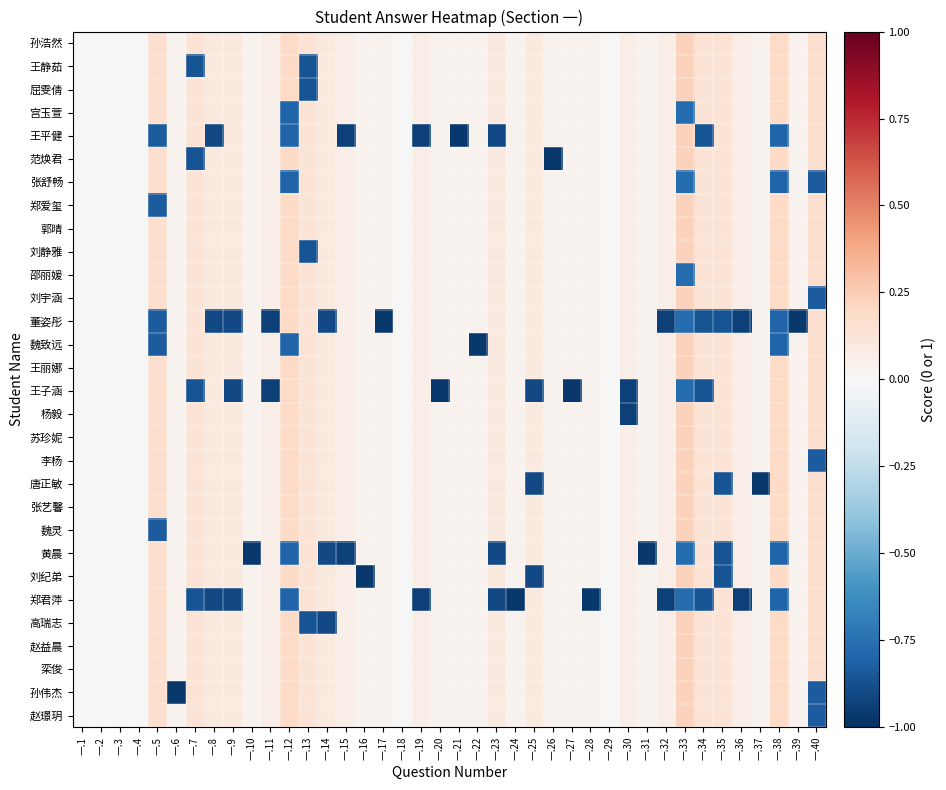

Reading right to left, transcribe all the data shown in this chart.

孙浩然: 一.40=0.2	一.39=0.0	一.38=0.2	一.37=0.0	一.36=0.1	一.35=0.1	一.34=0.1	一.33=0.2	一.32=0.1	一.31=0.0	一.30=0.1	一.29=0.0	一.28=0.0	一.27=0.0	一.26=0.0	一.25=0.1	一.24=0.0	一.23=0.1	一.22=0.0	一.21=0.0	一.20=0.0	一.19=0.1	一.18=0.0	一.17=0.0	一.16=0.0	一.15=0.1	一.14=0.1	一.13=0.1	一.12=0.2	一.11=0.1	一.10=0.0	一.9=0.1	一.8=0.1	一.7=0.1	一.6=0.0	一.5=0.2	一.4=0.0	一.3=0.0	一.2=0.0	一.1=0.0
王静茹: 一.40=0.2	一.39=0.0	一.38=0.2	一.37=0.0	一.36=0.1	一.35=0.1	一.34=0.1	一.33=0.2	一.32=0.1	一.31=0.0	一.30=0.1	一.29=0.0	一.28=0.0	一.27=0.0	一.26=0.0	一.25=0.1	一.24=0.0	一.23=0.1	一.22=0.0	一.21=0.0	一.20=0.0	一.19=0.1	一.18=0.0	一.17=0.0	一.16=0.0	一.15=0.1	一.14=0.1	一.13=-0.9	一.12=0.2	一.11=0.1	一.10=0.0	一.9=0.1	一.8=0.1	一.7=-0.9	一.6=0.0	一.5=0.2	一.4=0.0	一.3=0.0	一.2=0.0	一.1=0.0
屈雯倩: 一.40=0.2	一.39=0.0	一.38=0.2	一.37=0.0	一.36=0.1	一.35=0.1	一.34=0.1	一.33=0.2	一.32=0.1	一.31=0.0	一.30=0.1	一.29=0.0	一.28=0.0	一.27=0.0	一.26=0.0	一.25=0.1	一.24=0.0	一.23=0.1	一.22=0.0	一.21=0.0	一.20=0.0	一.19=0.1	一.18=0.0	一.17=0.0	一.16=0.0	一.15=0.1	一.14=0.1	一.13=-0.9	一.12=0.2	一.11=0.1	一.10=0.0	一.9=0.1	一.8=0.1	一.7=0.1	一.6=0.0	一.5=0.2	一.4=0.0	一.3=0.0	一.2=0.0	一.1=0.0
宫玉萱: 一.40=0.2	一.39=0.0	一.38=0.2	一.37=0.0	一.36=0.1	一.35=0.1	一.34=0.1	一.33=-0.8	一.32=0.1	一.31=0.0	一.30=0.1	一.29=0.0	一.28=0.0	一.27=0.0	一.26=0.0	一.25=0.1	一.24=0.0	一.23=0.1	一.22=0.0	一.21=0.0	一.20=0.0	一.19=0.1	一.18=0.0	一.17=0.0	一.16=0.0	一.15=0.1	一.14=0.1	一.13=0.1	一.12=-0.8	一.11=0.1	一.10=0.0	一.9=0.1	一.8=0.1	一.7=0.1	一.6=0.0	一.5=0.2	一.4=0.0	一.3=0.0	一.2=0.0	一.1=0.0
王平健: 一.40=0.2	一.39=0.0	一.38=-0.8	一.37=0.0	一.36=0.1	一.35=0.1	一.34=-0.9	一.33=0.2	一.32=0.1	一.31=0.0	一.30=0.1	一.29=0.0	一.28=0.0	一.27=0.0	一.26=0.0	一.25=0.1	一.24=0.0	一.23=-0.9	一.22=0.0	一.21=-1.0	一.20=0.0	一.19=-0.9	一.18=0.0	一.17=0.0	一.16=0.0	一.15=-0.9	一.14=0.1	一.13=0.1	一.12=-0.8	一.11=0.1	一.10=0.0	一.9=0.1	一.8=-0.9	一.7=0.1	一.6=0.0	一.5=-0.8	一.4=0.0	一.3=0.0	一.2=0.0	一.1=0.0
范焕君: 一.40=0.2	一.39=0.0	一.38=0.2	一.37=0.0	一.36=0.1	一.35=0.1	一.34=0.1	一.33=0.2	一.32=0.1	一.31=0.0	一.30=0.1	一.29=0.0	一.28=0.0	一.27=0.0	一.26=-1.0	一.25=0.1	一.24=0.0	一.23=0.1	一.22=0.0	一.21=0.0	一.20=0.0	一.19=0.1	一.18=0.0	一.17=0.0	一.16=0.0	一.15=0.1	一.14=0.1	一.13=0.1	一.12=0.2	一.11=0.1	一.10=0.0	一.9=0.1	一.8=0.1	一.7=-0.9	一.6=0.0	一.5=0.2	一.4=0.0	一.3=0.0	一.2=0.0	一.1=0.0
张舒畅: 一.40=-0.8	一.39=0.0	一.38=-0.8	一.37=0.0	一.36=0.1	一.35=0.1	一.34=0.1	一.33=-0.8	一.32=0.1	一.31=0.0	一.30=0.1	一.29=0.0	一.28=0.0	一.27=0.0	一.26=0.0	一.25=0.1	一.24=0.0	一.23=0.1	一.22=0.0	一.21=0.0	一.20=0.0	一.19=0.1	一.18=0.0	一.17=0.0	一.16=0.0	一.15=0.1	一.14=0.1	一.13=0.1	一.12=-0.8	一.11=0.1	一.10=0.0	一.9=0.1	一.8=0.1	一.7=0.1	一.6=0.0	一.5=0.2	一.4=0.0	一.3=0.0	一.2=0.0	一.1=0.0
郑爱玺: 一.40=0.2	一.39=0.0	一.38=0.2	一.37=0.0	一.36=0.1	一.35=0.1	一.34=0.1	一.33=0.2	一.32=0.1	一.31=0.0	一.30=0.1	一.29=0.0	一.28=0.0	一.27=0.0	一.26=0.0	一.25=0.1	一.24=0.0	一.23=0.1	一.22=0.0	一.21=0.0	一.20=0.0	一.19=0.1	一.18=0.0	一.17=0.0	一.16=0.0	一.15=0.1	一.14=0.1	一.13=0.1	一.12=0.2	一.11=0.1	一.10=0.0	一.9=0.1	一.8=0.1	一.7=0.1	一.6=0.0	一.5=-0.8	一.4=0.0	一.3=0.0	一.2=0.0	一.1=0.0
郭晴: 一.40=0.2	一.39=0.0	一.38=0.2	一.37=0.0	一.36=0.1	一.35=0.1	一.34=0.1	一.33=0.2	一.32=0.1	一.31=0.0	一.30=0.1	一.29=0.0	一.28=0.0	一.27=0.0	一.26=0.0	一.25=0.1	一.24=0.0	一.23=0.1	一.22=0.0	一.21=0.0	一.20=0.0	一.19=0.1	一.18=0.0	一.17=0.0	一.16=0.0	一.15=0.1	一.14=0.1	一.13=0.1	一.12=0.2	一.11=0.1	一.10=0.0	一.9=0.1	一.8=0.1	一.7=0.1	一.6=0.0	一.5=0.2	一.4=0.0	一.3=0.0	一.2=0.0	一.1=0.0
刘静雅: 一.40=0.2	一.39=0.0	一.38=0.2	一.37=0.0	一.36=0.1	一.35=0.1	一.34=0.1	一.33=0.2	一.32=0.1	一.31=0.0	一.30=0.1	一.29=0.0	一.28=0.0	一.27=0.0	一.26=0.0	一.25=0.1	一.24=0.0	一.23=0.1	一.22=0.0	一.21=0.0	一.20=0.0	一.19=0.1	一.18=0.0	一.17=0.0	一.16=0.0	一.15=0.1	一.14=0.1	一.13=-0.9	一.12=0.2	一.11=0.1	一.10=0.0	一.9=0.1	一.8=0.1	一.7=0.1	一.6=0.0	一.5=0.2	一.4=0.0	一.3=0.0	一.2=0.0	一.1=0.0
邵丽媛: 一.40=0.2	一.39=0.0	一.38=0.2	一.37=0.0	一.36=0.1	一.35=0.1	一.34=0.1	一.33=-0.8	一.32=0.1	一.31=0.0	一.30=0.1	一.29=0.0	一.28=0.0	一.27=0.0	一.26=0.0	一.25=0.1	一.24=0.0	一.23=0.1	一.22=0.0	一.21=0.0	一.20=0.0	一.19=0.1	一.18=0.0	一.17=0.0	一.16=0.0	一.15=0.1	一.14=0.1	一.13=0.1	一.12=0.2	一.11=0.1	一.10=0.0	一.9=0.1	一.8=0.1	一.7=0.1	一.6=0.0	一.5=0.2	一.4=0.0	一.3=0.0	一.2=0.0	一.1=0.0
刘宇涵: 一.40=-0.8	一.39=0.0	一.38=0.2	一.37=0.0	一.36=0.1	一.35=0.1	一.34=0.1	一.33=0.2	一.32=0.1	一.31=0.0	一.30=0.1	一.29=0.0	一.28=0.0	一.27=0.0	一.26=0.0	一.25=0.1	一.24=0.0	一.23=0.1	一.22=0.0	一.21=0.0	一.20=0.0	一.19=0.1	一.18=0.0	一.17=0.0	一.16=0.0	一.15=0.1	一.14=0.1	一.13=0.1	一.12=0.2	一.11=0.1	一.10=0.0	一.9=0.1	一.8=0.1	一.7=0.1	一.6=0.0	一.5=0.2	一.4=0.0	一.3=0.0	一.2=0.0	一.1=0.0
董姿彤: 一.40=0.2	一.39=-1.0	一.38=-0.8	一.37=0.0	一.36=-0.9	一.35=-0.9	一.34=-0.9	一.33=-0.8	一.32=-0.9	一.31=0.0	一.30=0.1	一.29=0.0	一.28=0.0	一.27=0.0	一.26=0.0	一.25=0.1	一.24=0.0	一.23=0.1	一.22=0.0	一.21=0.0	一.20=0.0	一.19=0.1	一.18=0.0	一.17=-1.0	一.16=0.0	一.15=0.1	一.14=-0.9	一.13=0.1	一.12=0.2	一.11=-0.9	一.10=0.0	一.9=-0.9	一.8=-0.9	一.7=0.1	一.6=0.0	一.5=-0.8	一.4=0.0	一.3=0.0	一.2=0.0	一.1=0.0
魏致远: 一.40=0.2	一.39=0.0	一.38=-0.8	一.37=0.0	一.36=0.1	一.35=0.1	一.34=0.1	一.33=0.2	一.32=0.1	一.31=0.0	一.30=0.1	一.29=0.0	一.28=0.0	一.27=0.0	一.26=0.0	一.25=0.1	一.24=0.0	一.23=0.1	一.22=-1.0	一.21=0.0	一.20=0.0	一.19=0.1	一.18=0.0	一.17=0.0	一.16=0.0	一.15=0.1	一.14=0.1	一.13=0.1	一.12=-0.8	一.11=0.1	一.10=0.0	一.9=0.1	一.8=0.1	一.7=0.1	一.6=0.0	一.5=-0.8	一.4=0.0	一.3=0.0	一.2=0.0	一.1=0.0
王丽娜: 一.40=0.2	一.39=0.0	一.38=0.2	一.37=0.0	一.36=0.1	一.35=0.1	一.34=0.1	一.33=0.2	一.32=0.1	一.31=0.0	一.30=0.1	一.29=0.0	一.28=0.0	一.27=0.0	一.26=0.0	一.25=0.1	一.24=0.0	一.23=0.1	一.22=0.0	一.21=0.0	一.20=0.0	一.19=0.1	一.18=0.0	一.17=0.0	一.16=0.0	一.15=0.1	一.14=0.1	一.13=0.1	一.12=0.2	一.11=0.1	一.10=0.0	一.9=0.1	一.8=0.1	一.7=0.1	一.6=0.0	一.5=0.2	一.4=0.0	一.3=0.0	一.2=0.0	一.1=0.0
王子涵: 一.40=0.2	一.39=0.0	一.38=0.2	一.37=0.0	一.36=0.1	一.35=0.1	一.34=-0.9	一.33=-0.8	一.32=0.1	一.31=0.0	一.30=-0.9	一.29=0.0	一.28=0.0	一.27=-1.0	一.26=0.0	一.25=-0.9	一.24=0.0	一.23=0.1	一.22=0.0	一.21=0.0	一.20=-1.0	一.19=0.1	一.18=0.0	一.17=0.0	一.16=0.0	一.15=0.1	一.14=0.1	一.13=0.1	一.12=0.2	一.11=-0.9	一.10=0.0	一.9=-0.9	一.8=0.1	一.7=-0.9	一.6=0.0	一.5=0.2	一.4=0.0	一.3=0.0	一.2=0.0	一.1=0.0
杨毅: 一.40=0.2	一.39=0.0	一.38=0.2	一.37=0.0	一.36=0.1	一.35=0.1	一.34=0.1	一.33=0.2	一.32=0.1	一.31=0.0	一.30=-0.9	一.29=0.0	一.28=0.0	一.27=0.0	一.26=0.0	一.25=0.1	一.24=0.0	一.23=0.1	一.22=0.0	一.21=0.0	一.20=0.0	一.19=0.1	一.18=0.0	一.17=0.0	一.16=0.0	一.15=0.1	一.14=0.1	一.13=0.1	一.12=0.2	一.11=0.1	一.10=0.0	一.9=0.1	一.8=0.1	一.7=0.1	一.6=0.0	一.5=0.2	一.4=0.0	一.3=0.0	一.2=0.0	一.1=0.0
苏珍妮: 一.40=0.2	一.39=0.0	一.38=0.2	一.37=0.0	一.36=0.1	一.35=0.1	一.34=0.1	一.33=0.2	一.32=0.1	一.31=0.0	一.30=0.1	一.29=0.0	一.28=0.0	一.27=0.0	一.26=0.0	一.25=0.1	一.24=0.0	一.23=0.1	一.22=0.0	一.21=0.0	一.20=0.0	一.19=0.1	一.18=0.0	一.17=0.0	一.16=0.0	一.15=0.1	一.14=0.1	一.13=0.1	一.12=0.2	一.11=0.1	一.10=0.0	一.9=0.1	一.8=0.1	一.7=0.1	一.6=0.0	一.5=0.2	一.4=0.0	一.3=0.0	一.2=0.0	一.1=0.0
李杨: 一.40=-0.8	一.39=0.0	一.38=0.2	一.37=0.0	一.36=0.1	一.35=0.1	一.34=0.1	一.33=0.2	一.32=0.1	一.31=0.0	一.30=0.1	一.29=0.0	一.28=0.0	一.27=0.0	一.26=0.0	一.25=0.1	一.24=0.0	一.23=0.1	一.22=0.0	一.21=0.0	一.20=0.0	一.19=0.1	一.18=0.0	一.17=0.0	一.16=0.0	一.15=0.1	一.14=0.1	一.13=0.1	一.12=0.2	一.11=0.1	一.10=0.0	一.9=0.1	一.8=0.1	一.7=0.1	一.6=0.0	一.5=0.2	一.4=0.0	一.3=0.0	一.2=0.0	一.1=0.0
唐正敏: 一.40=0.2	一.39=0.0	一.38=0.2	一.37=-1.0	一.36=0.1	一.35=-0.9	一.34=0.1	一.33=0.2	一.32=0.1	一.31=0.0	一.30=0.1	一.29=0.0	一.28=0.0	一.27=0.0	一.26=0.0	一.25=-0.9	一.24=0.0	一.23=0.1	一.22=0.0	一.21=0.0	一.20=0.0	一.19=0.1	一.18=0.0	一.17=0.0	一.16=0.0	一.15=0.1	一.14=0.1	一.13=0.1	一.12=0.2	一.11=0.1	一.10=0.0	一.9=0.1	一.8=0.1	一.7=0.1	一.6=0.0	一.5=0.2	一.4=0.0	一.3=0.0	一.2=0.0	一.1=0.0
张艺馨: 一.40=0.2	一.39=0.0	一.38=0.2	一.37=0.0	一.36=0.1	一.35=0.1	一.34=0.1	一.33=0.2	一.32=0.1	一.31=0.0	一.30=0.1	一.29=0.0	一.28=0.0	一.27=0.0	一.26=0.0	一.25=0.1	一.24=0.0	一.23=0.1	一.22=0.0	一.21=0.0	一.20=0.0	一.19=0.1	一.18=0.0	一.17=0.0	一.16=0.0	一.15=0.1	一.14=0.1	一.13=0.1	一.12=0.2	一.11=0.1	一.10=0.0	一.9=0.1	一.8=0.1	一.7=0.1	一.6=0.0	一.5=0.2	一.4=0.0	一.3=0.0	一.2=0.0	一.1=0.0
魏灵: 一.40=0.2	一.39=0.0	一.38=0.2	一.37=0.0	一.36=0.1	一.35=0.1	一.34=0.1	一.33=0.2	一.32=0.1	一.31=0.0	一.30=0.1	一.29=0.0	一.28=0.0	一.27=0.0	一.26=0.0	一.25=0.1	一.24=0.0	一.23=0.1	一.22=0.0	一.21=0.0	一.20=0.0	一.19=0.1	一.18=0.0	一.17=0.0	一.16=0.0	一.15=0.1	一.14=0.1	一.13=0.1	一.12=0.2	一.11=0.1	一.10=0.0	一.9=0.1	一.8=0.1	一.7=0.1	一.6=0.0	一.5=-0.8	一.4=0.0	一.3=0.0	一.2=0.0	一.1=0.0
黄晨: 一.40=0.2	一.39=0.0	一.38=-0.8	一.37=0.0	一.36=0.1	一.35=-0.9	一.34=0.1	一.33=-0.8	一.32=0.1	一.31=-1.0	一.30=0.1	一.29=0.0	一.28=0.0	一.27=0.0	一.26=0.0	一.25=0.1	一.24=0.0	一.23=-0.9	一.22=0.0	一.21=0.0	一.20=0.0	一.19=0.1	一.18=0.0	一.17=0.0	一.16=0.0	一.15=-0.9	一.14=-0.9	一.13=0.1	一.12=-0.8	一.11=0.1	一.10=-1.0	一.9=0.1	一.8=0.1	一.7=0.1	一.6=0.0	一.5=0.2	一.4=0.0	一.3=0.0	一.2=0.0	一.1=0.0
刘纪弟: 一.40=0.2	一.39=0.0	一.38=0.2	一.37=0.0	一.36=0.1	一.35=-0.9	一.34=0.1	一.33=0.2	一.32=0.1	一.31=0.0	一.30=0.1	一.29=0.0	一.28=0.0	一.27=0.0	一.26=0.0	一.25=-0.9	一.24=0.0	一.23=0.1	一.22=0.0	一.21=0.0	一.20=0.0	一.19=0.1	一.18=0.0	一.17=0.0	一.16=-1.0	一.15=0.1	一.14=0.1	一.13=0.1	一.12=0.2	一.11=0.1	一.10=0.0	一.9=0.1	一.8=0.1	一.7=0.1	一.6=0.0	一.5=0.2	一.4=0.0	一.3=0.0	一.2=0.0	一.1=0.0
郑君萍: 一.40=0.2	一.39=0.0	一.38=-0.8	一.37=0.0	一.36=-0.9	一.35=0.1	一.34=-0.9	一.33=-0.8	一.32=-0.9	一.31=0.0	一.30=0.1	一.29=0.0	一.28=-1.0	一.27=0.0	一.26=0.0	一.25=0.1	一.24=-1.0	一.23=-0.9	一.22=0.0	一.21=0.0	一.20=0.0	一.19=-0.9	一.18=0.0	一.17=0.0	一.16=0.0	一.15=0.1	一.14=0.1	一.13=0.1	一.12=-0.8	一.11=0.1	一.10=0.0	一.9=-0.9	一.8=-0.9	一.7=-0.9	一.6=0.0	一.5=0.2	一.4=0.0	一.3=0.0	一.2=0.0	一.1=0.0
高瑞志: 一.40=0.2	一.39=0.0	一.38=0.2	一.37=0.0	一.36=0.1	一.35=0.1	一.34=0.1	一.33=0.2	一.32=0.1	一.31=0.0	一.30=0.1	一.29=0.0	一.28=0.0	一.27=0.0	一.26=0.0	一.25=0.1	一.24=0.0	一.23=0.1	一.22=0.0	一.21=0.0	一.20=0.0	一.19=0.1	一.18=0.0	一.17=0.0	一.16=0.0	一.15=0.1	一.14=-0.9	一.13=-0.9	一.12=0.2	一.11=0.1	一.10=0.0	一.9=0.1	一.8=0.1	一.7=0.1	一.6=0.0	一.5=0.2	一.4=0.0	一.3=0.0	一.2=0.0	一.1=0.0
赵益晨: 一.40=0.2	一.39=0.0	一.38=0.2	一.37=0.0	一.36=0.1	一.35=0.1	一.34=0.1	一.33=0.2	一.32=0.1	一.31=0.0	一.30=0.1	一.29=0.0	一.28=0.0	一.27=0.0	一.26=0.0	一.25=0.1	一.24=0.0	一.23=0.1	一.22=0.0	一.21=0.0	一.20=0.0	一.19=0.1	一.18=0.0	一.17=0.0	一.16=0.0	一.15=0.1	一.14=0.1	一.13=0.1	一.12=0.2	一.11=0.1	一.10=0.0	一.9=0.1	一.8=0.1	一.7=0.1	一.6=0.0	一.5=0.2	一.4=0.0	一.3=0.0	一.2=0.0	一.1=0.0
栾俊: 一.40=0.2	一.39=0.0	一.38=0.2	一.37=0.0	一.36=0.1	一.35=0.1	一.34=0.1	一.33=0.2	一.32=0.1	一.31=0.0	一.30=0.1	一.29=0.0	一.28=0.0	一.27=0.0	一.26=0.0	一.25=0.1	一.24=0.0	一.23=0.1	一.22=0.0	一.21=0.0	一.20=0.0	一.19=0.1	一.18=0.0	一.17=0.0	一.16=0.0	一.15=0.1	一.14=0.1	一.13=0.1	一.12=0.2	一.11=0.1	一.10=0.0	一.9=0.1	一.8=0.1	一.7=0.1	一.6=0.0	一.5=0.2	一.4=0.0	一.3=0.0	一.2=0.0	一.1=0.0
孙伟杰: 一.40=-0.8	一.39=0.0	一.38=0.2	一.37=0.0	一.36=0.1	一.35=0.1	一.34=0.1	一.33=0.2	一.32=0.1	一.31=0.0	一.30=0.1	一.29=0.0	一.28=0.0	一.27=0.0	一.26=0.0	一.25=0.1	一.24=0.0	一.23=0.1	一.22=0.0	一.21=0.0	一.20=0.0	一.19=0.1	一.18=0.0	一.17=0.0	一.16=0.0	一.15=0.1	一.14=0.1	一.13=0.1	一.12=0.2	一.11=0.1	一.10=0.0	一.9=0.1	一.8=0.1	一.7=0.1	一.6=-1.0	一.5=0.2	一.4=0.0	一.3=0.0	一.2=0.0	一.1=0.0
赵璟玥: 一.40=-0.8	一.39=0.0	一.38=0.2	一.37=0.0	一.36=0.1	一.35=0.1	一.34=0.1	一.33=0.2	一.32=0.1	一.31=0.0	一.30=0.1	一.29=0.0	一.28=0.0	一.27=0.0	一.26=0.0	一.25=0.1	一.24=0.0	一.23=0.1	一.22=0.0	一.21=0.0	一.20=0.0	一.19=0.1	一.18=0.0	一.17=0.0	一.16=0.0	一.15=0.1	一.14=0.1	一.13=0.1	一.12=0.2	一.11=0.1	一.10=0.0	一.9=0.1	一.8=0.1	一.7=0.1	一.6=0.0	一.5=0.2	一.4=0.0	一.3=0.0	一.2=0.0	一.1=0.0